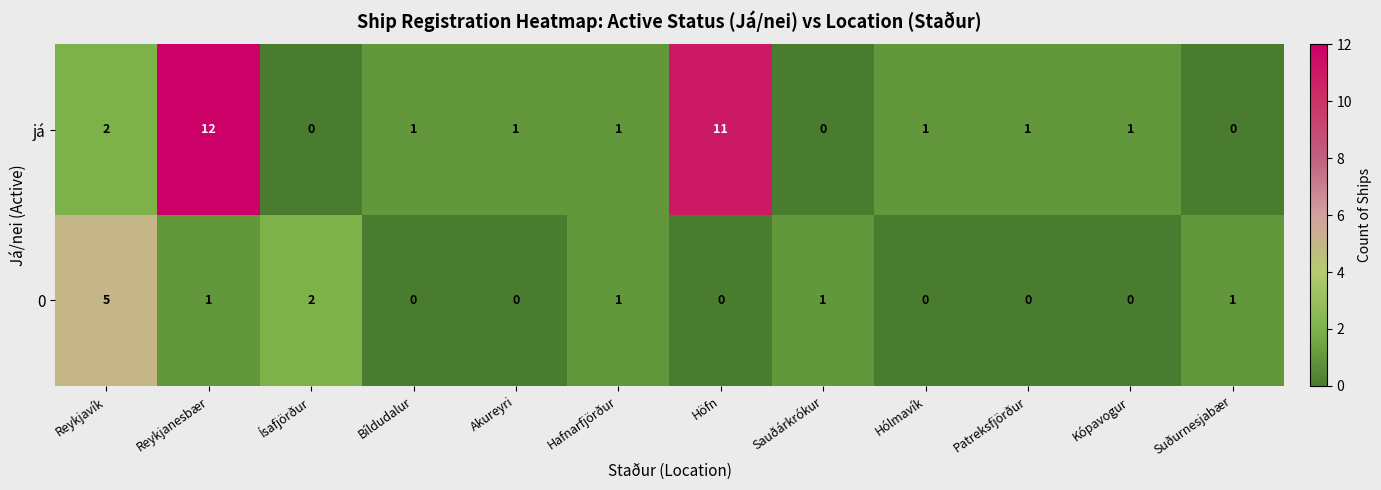

Reading left to right, what are all the values shown in this chart?

já: 2	12	0	1	1	1	11	0	1	1	1	0
0: 5	1	2	0	0	1	0	1	0	0	0	1